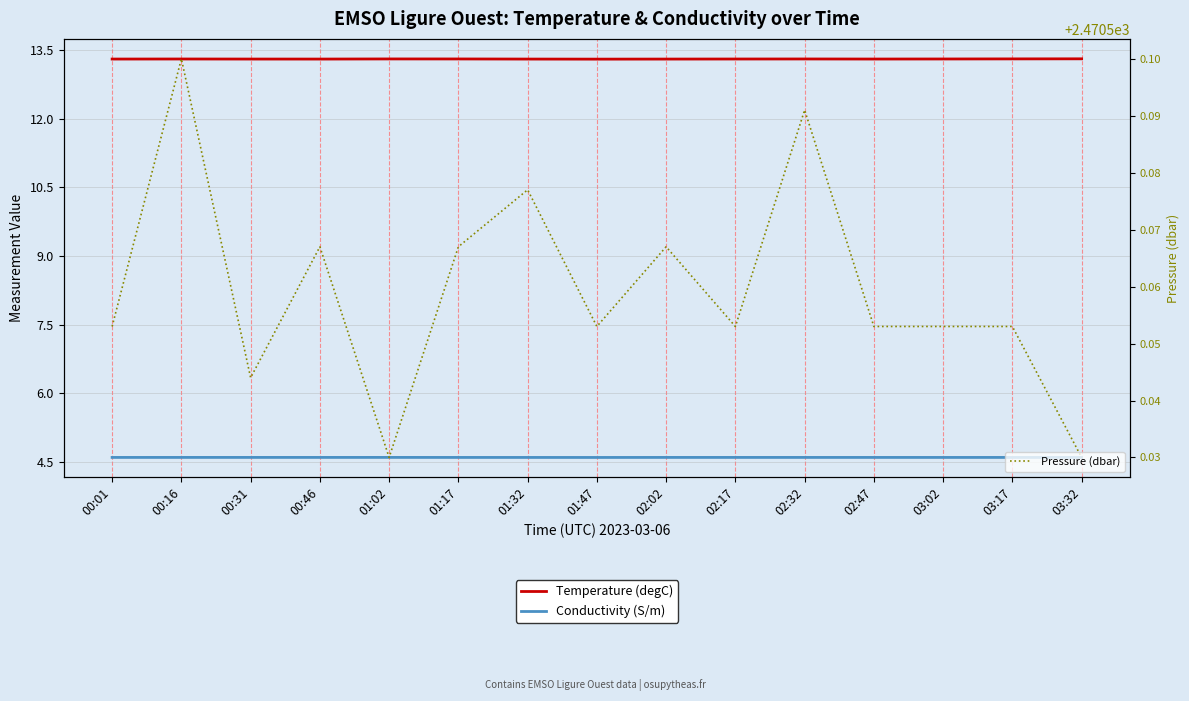

Which has a higher value, 02:47 or 01:02?

01:02